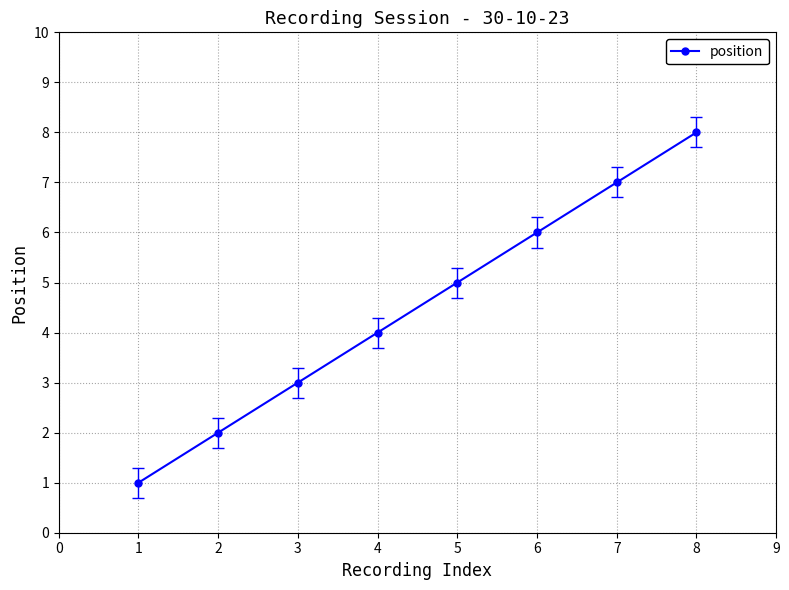

The chart shows a value of 4 at 4. True or false?

True